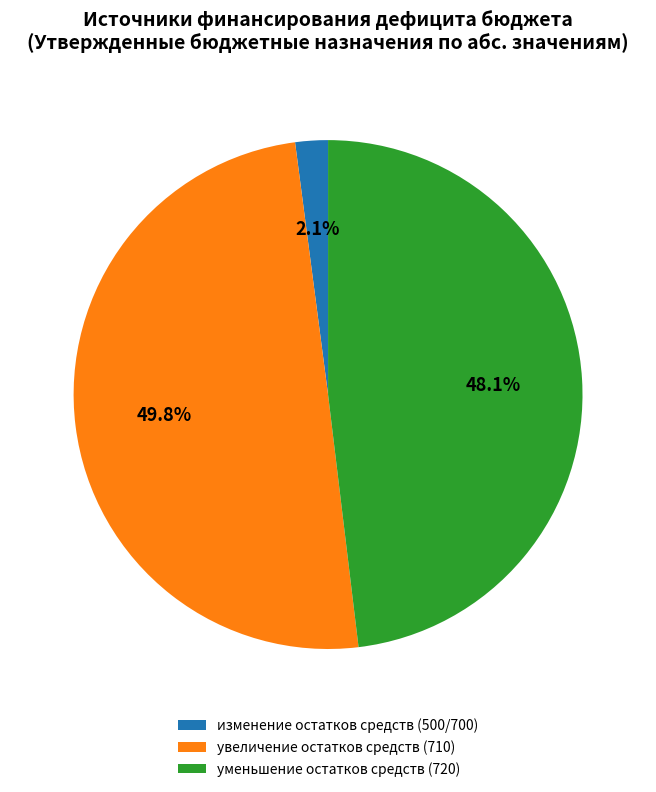

What percentage is the увеличение остатков средств (710) slice, to the nearest percent?

50%